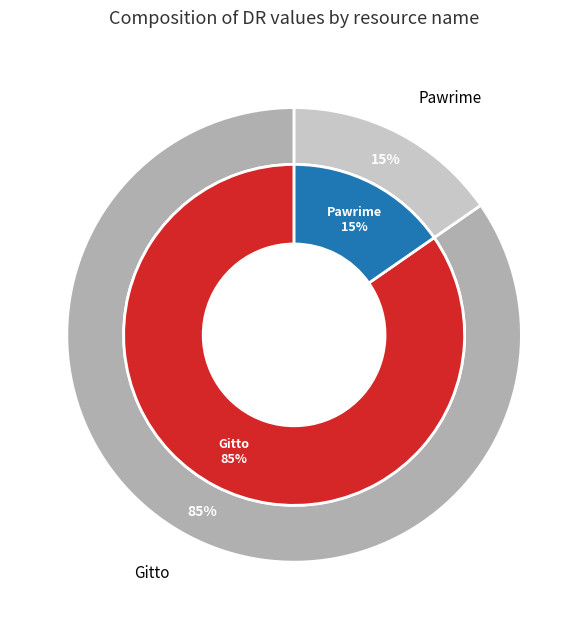

Rank the categories by value from lowest to highest.

Pawrime, Gitto